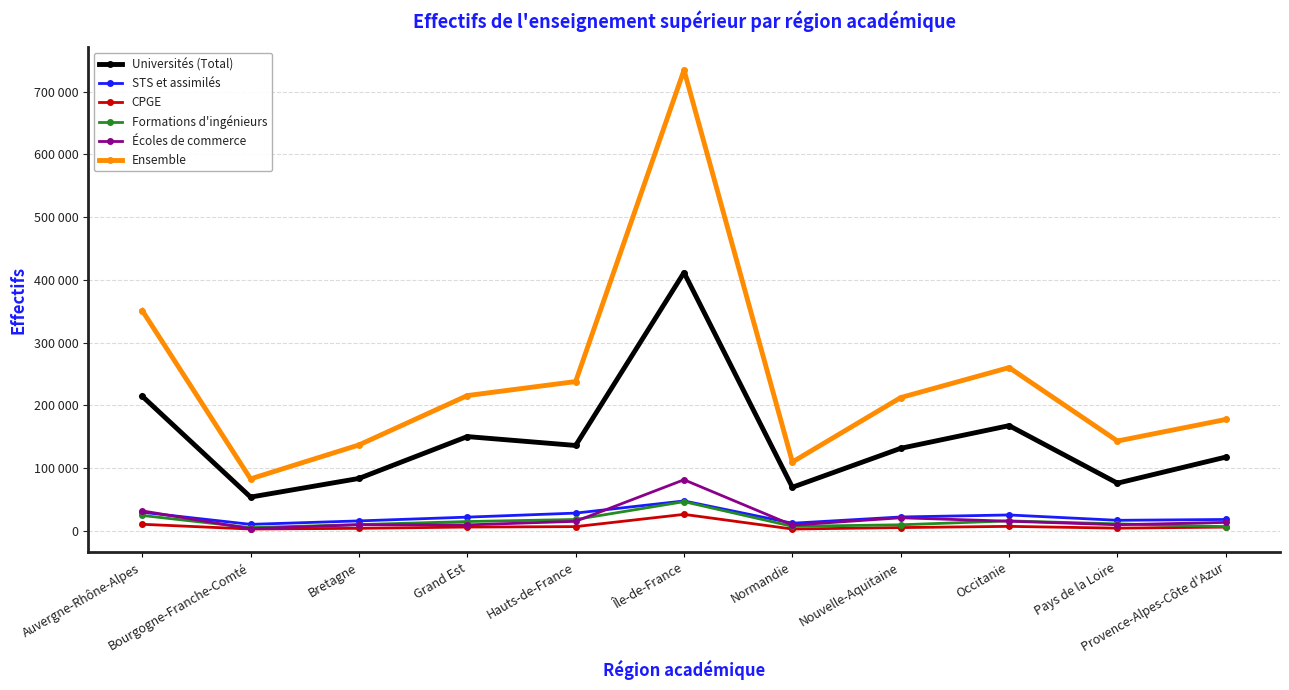

True or false: Écoles de commerce and Universités (Total) intersect in this chart.

False